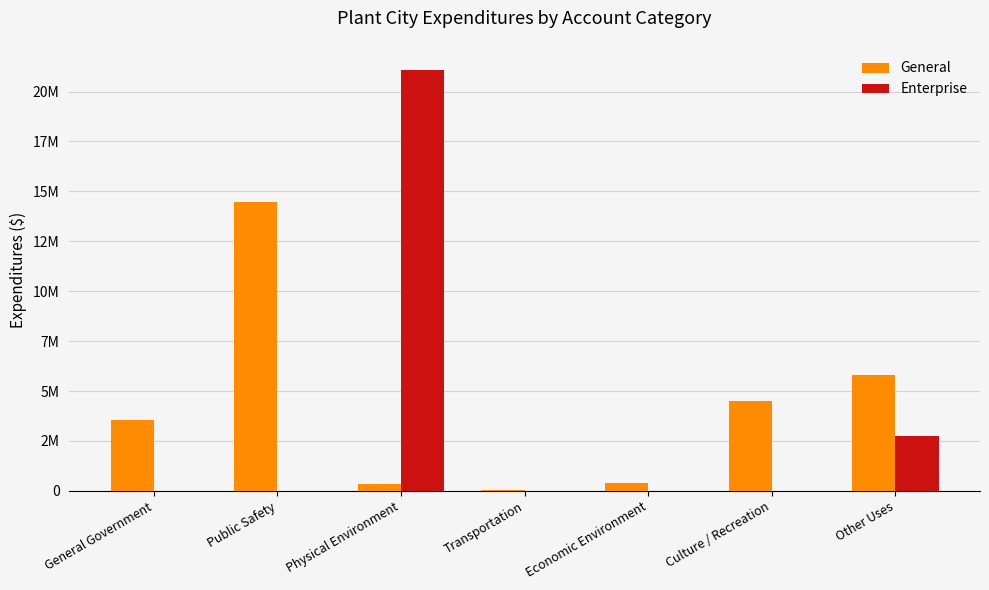

Are the bars grouped side by side (vs. stacked)?

Yes